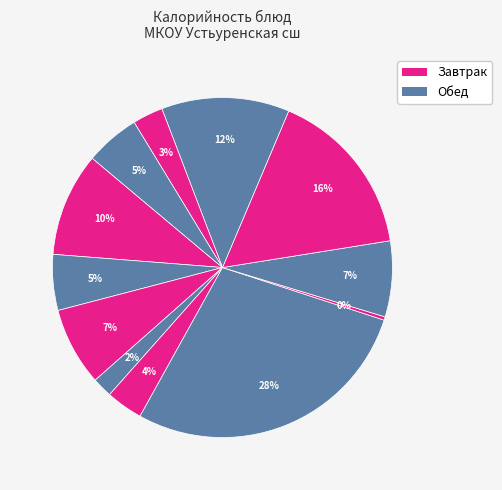

How many slices are in this pie chart?

12